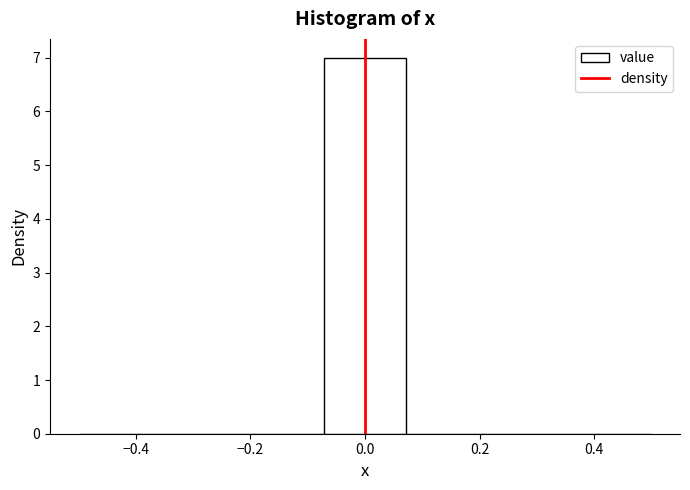

How tall is the bar that spans -0.08 to 0.08 on the x-axis? Neither the bar edges nor the heights are printed on the chart, so give them approximately, as read against the axes.

7